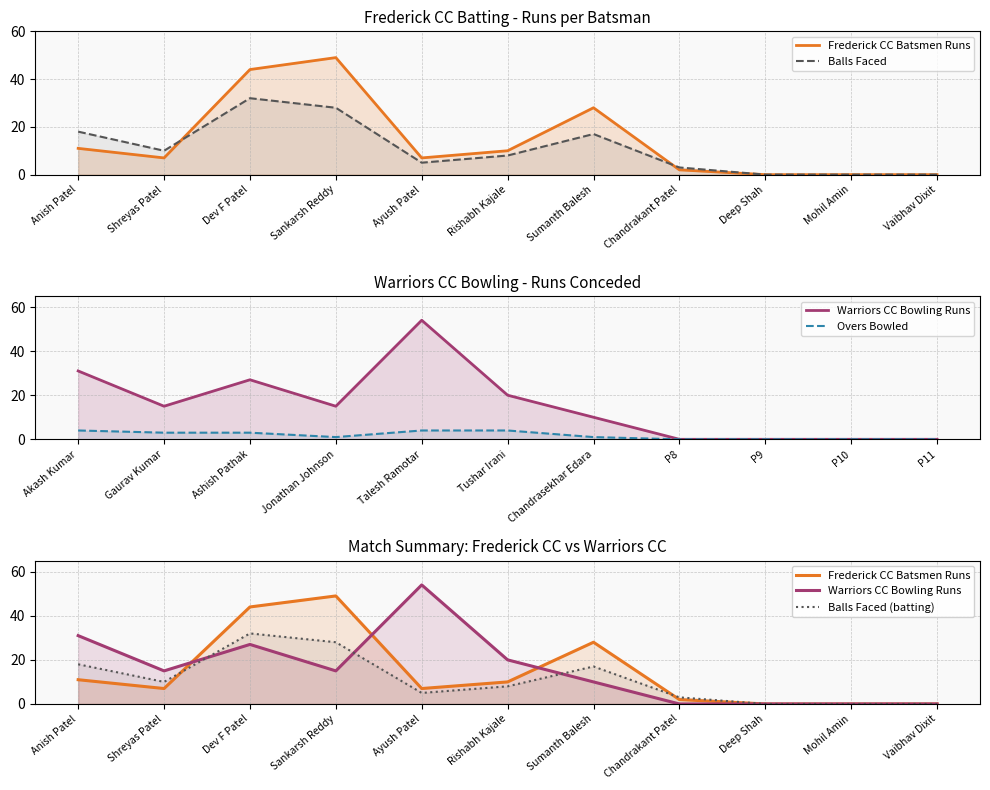

What is the label of the 11th point from the left?

Vaibhav Dixit